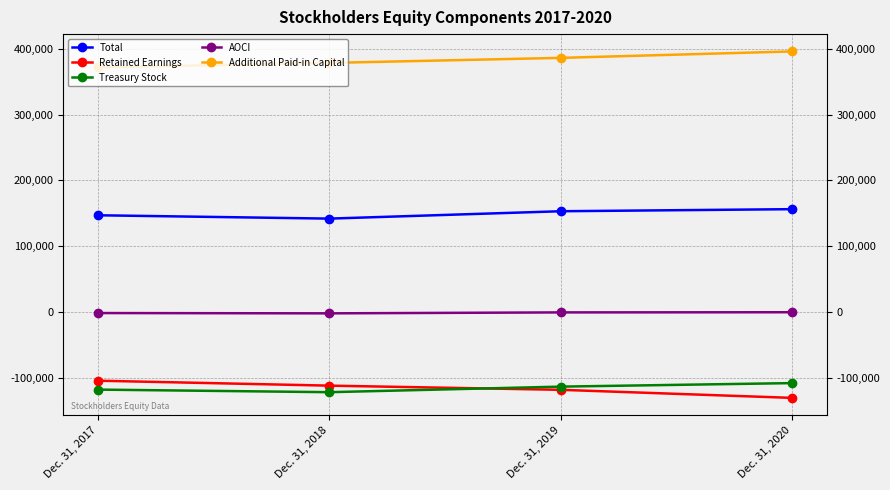

List the labels in order of Retained Earnings value, smallest first.

Dec. 31, 2020, Dec. 31, 2019, Dec. 31, 2018, Dec. 31, 2017